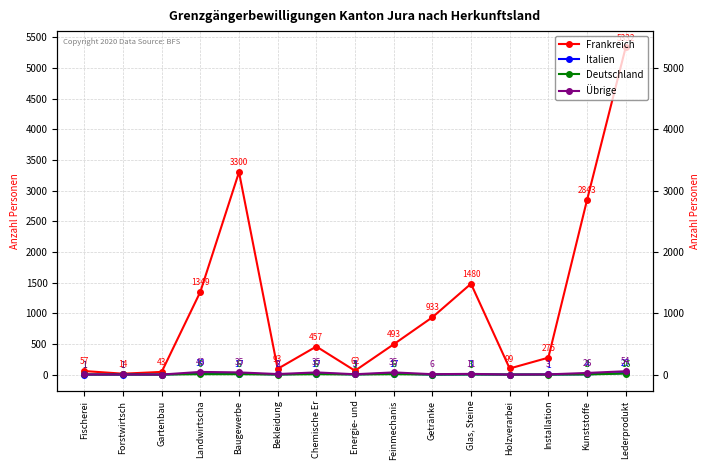

True or false: Deutschland and Übrige intersect in this chart.

False